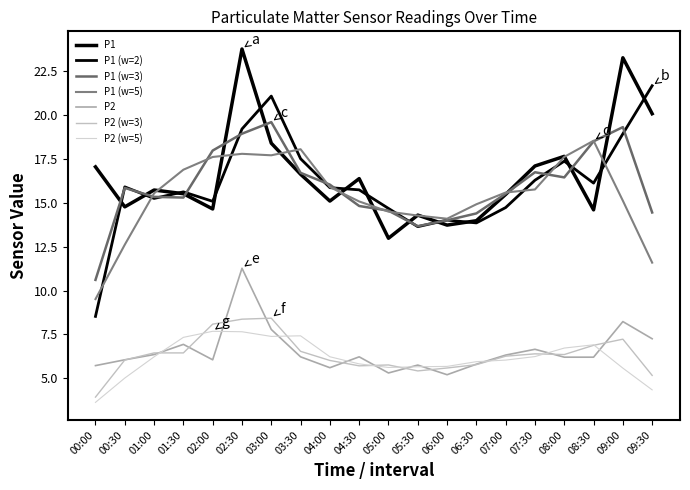

How many interior local valleys does the P1 series have?

6